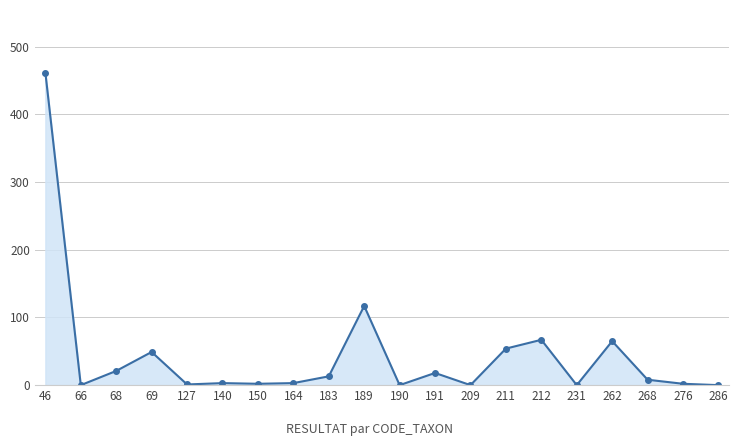

What is the difference between the second highest and second lowest values?

117